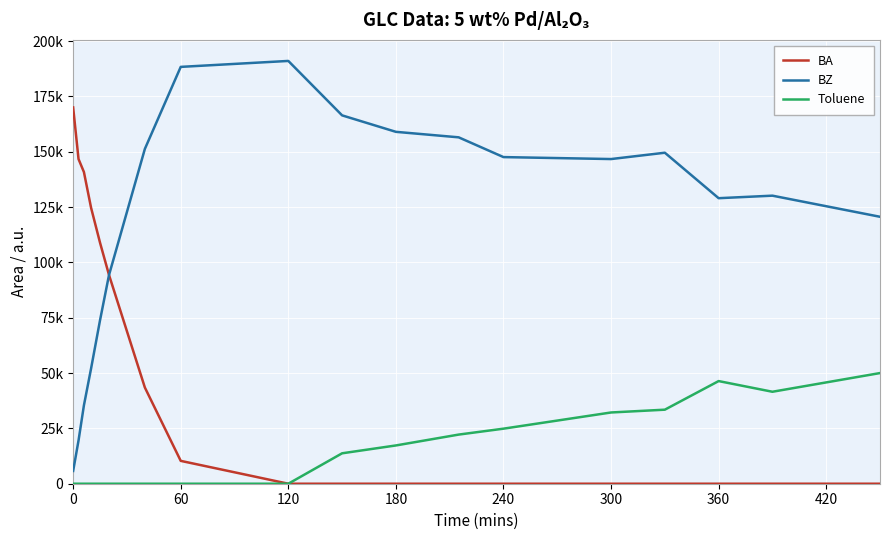

List the series in order of their peak value, highest first.

BZ, BA, Toluene